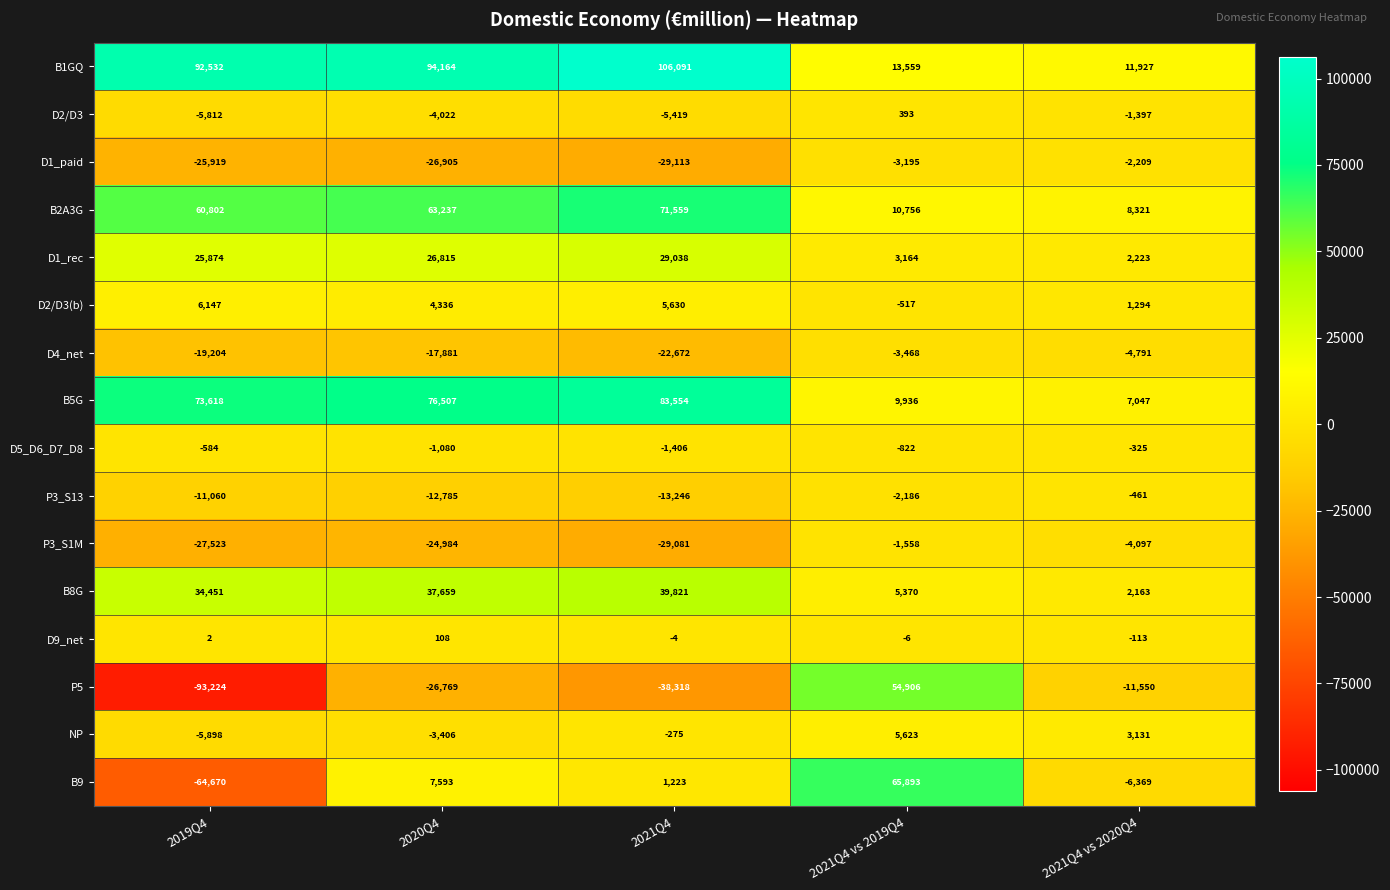

Rank the categories by D4_net value from highest to lowest.

2021Q4 vs 2019Q4, 2021Q4 vs 2020Q4, 2020Q4, 2019Q4, 2021Q4